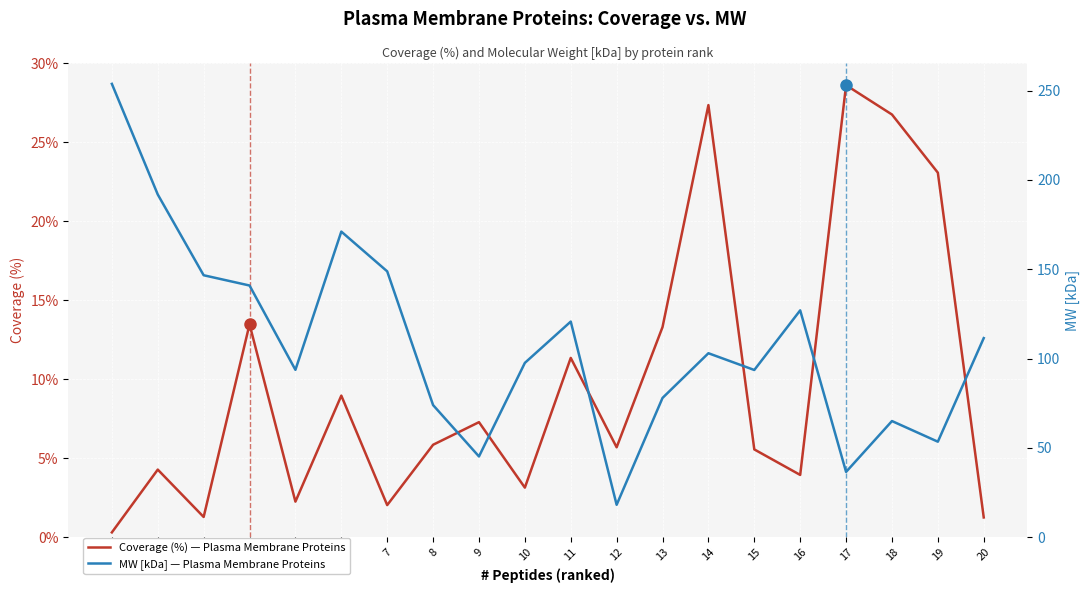

Is it true that MW [kDa] — Plasma Membrane Proteins equals 23.4 at 17?

False